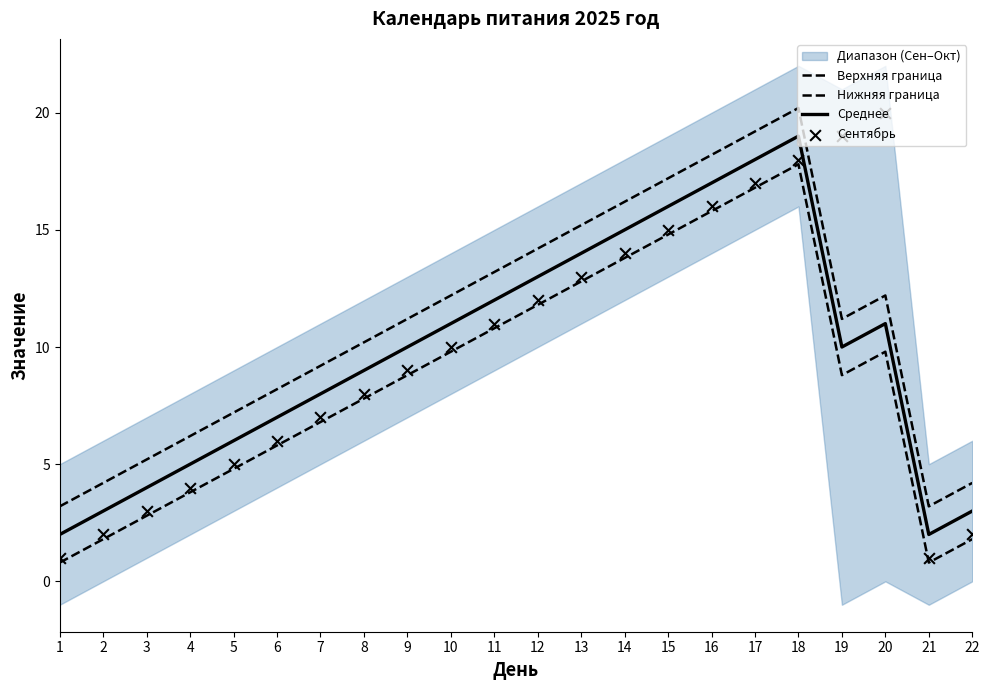

At how many categories does at least one series exceed 5?

18